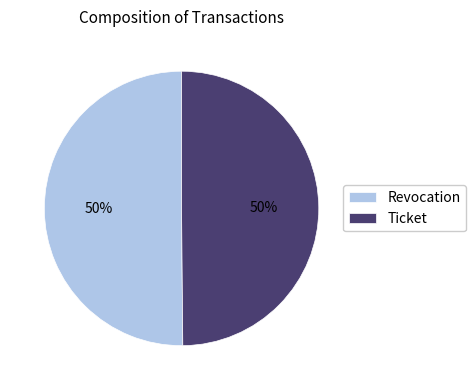

Do Revocation and Ticket together represent more than half of the pie?

Yes